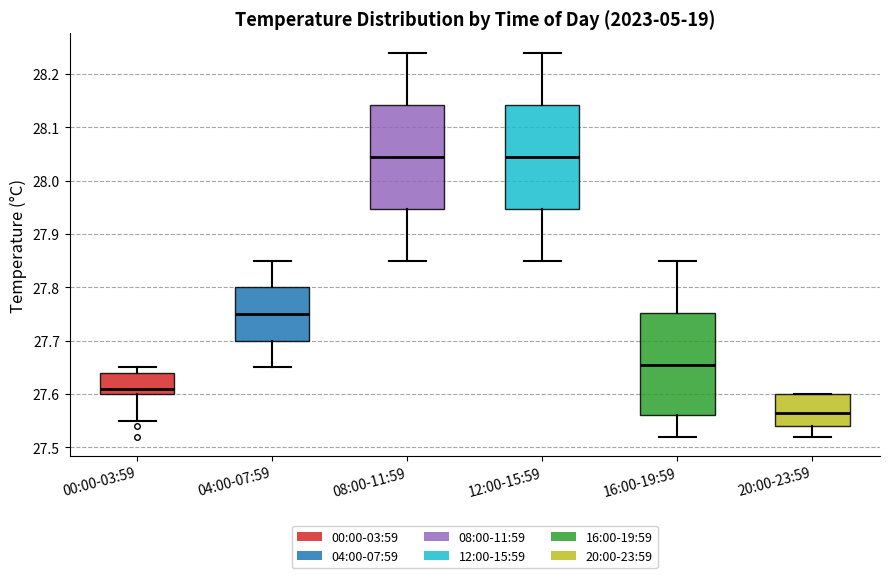

Where does the upper whisker of the box for 12:00-15:59 end on the y-axis? The values are not printed on the chart, so give them approximately, as read against the axis.

28.24